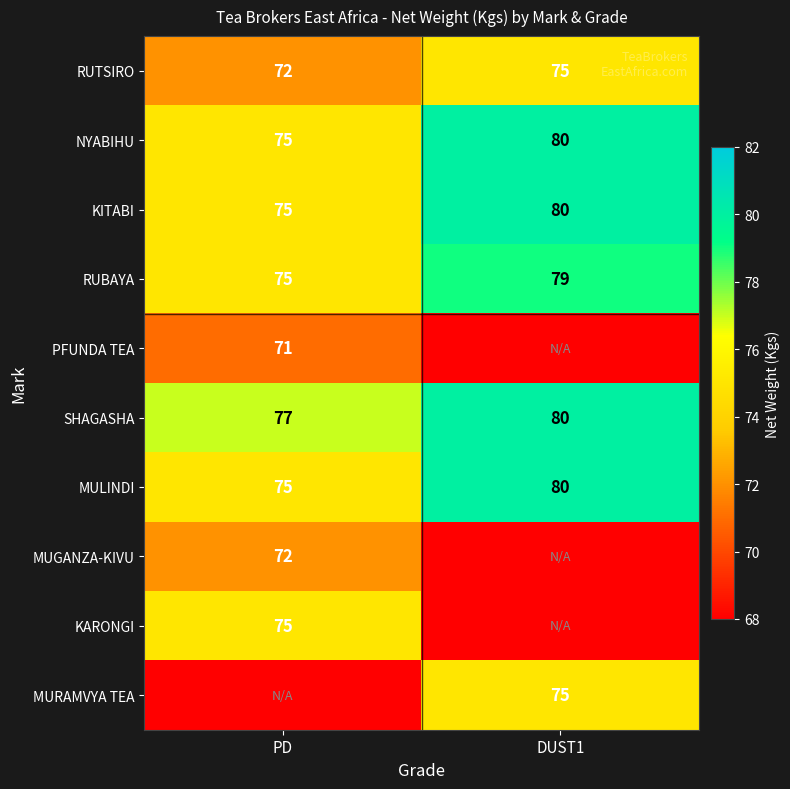

Is the value of KITABI at PD greater than the value of PFUNDA TEA at PD?

Yes